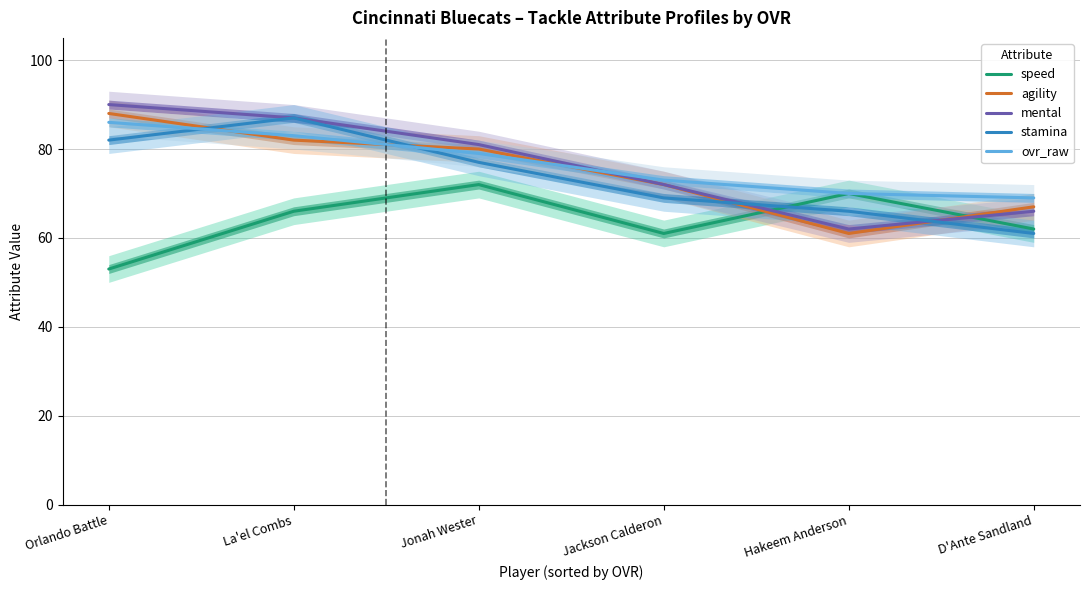

What is the greatest value displayed?

90